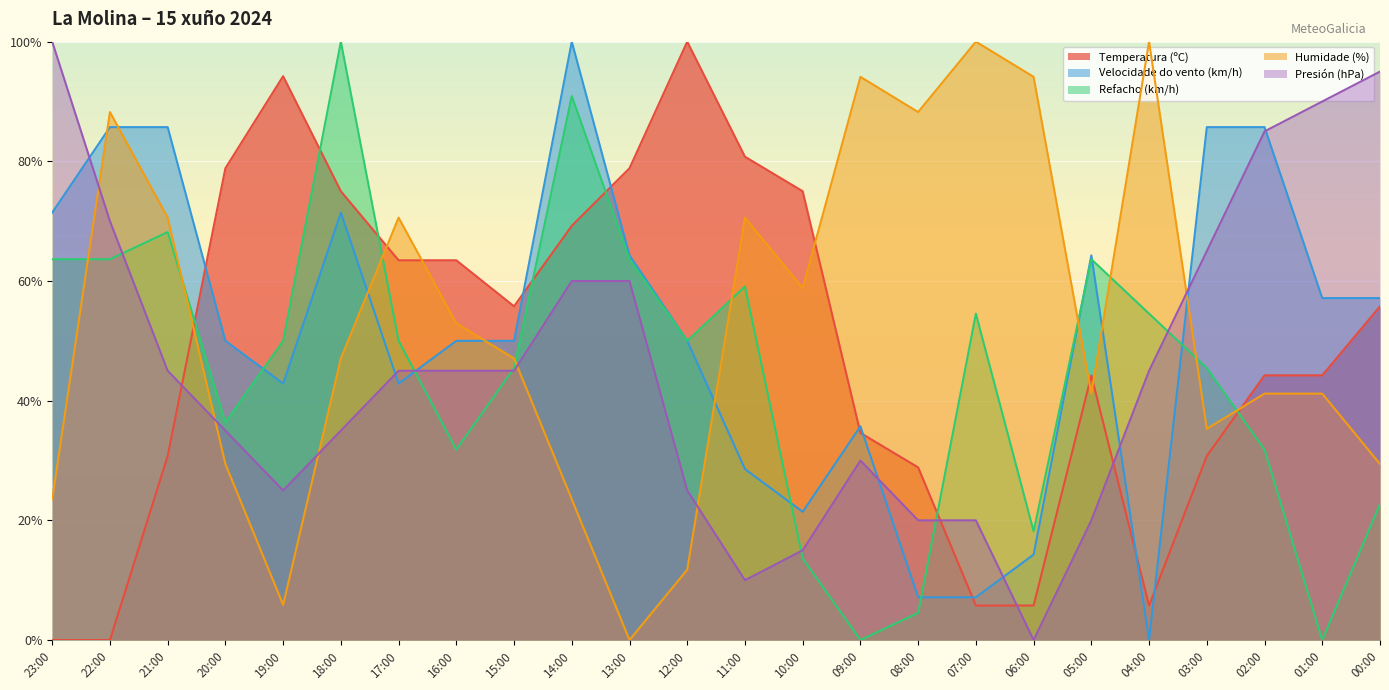

At which label is Humidade (%) closest to 50?

18:00